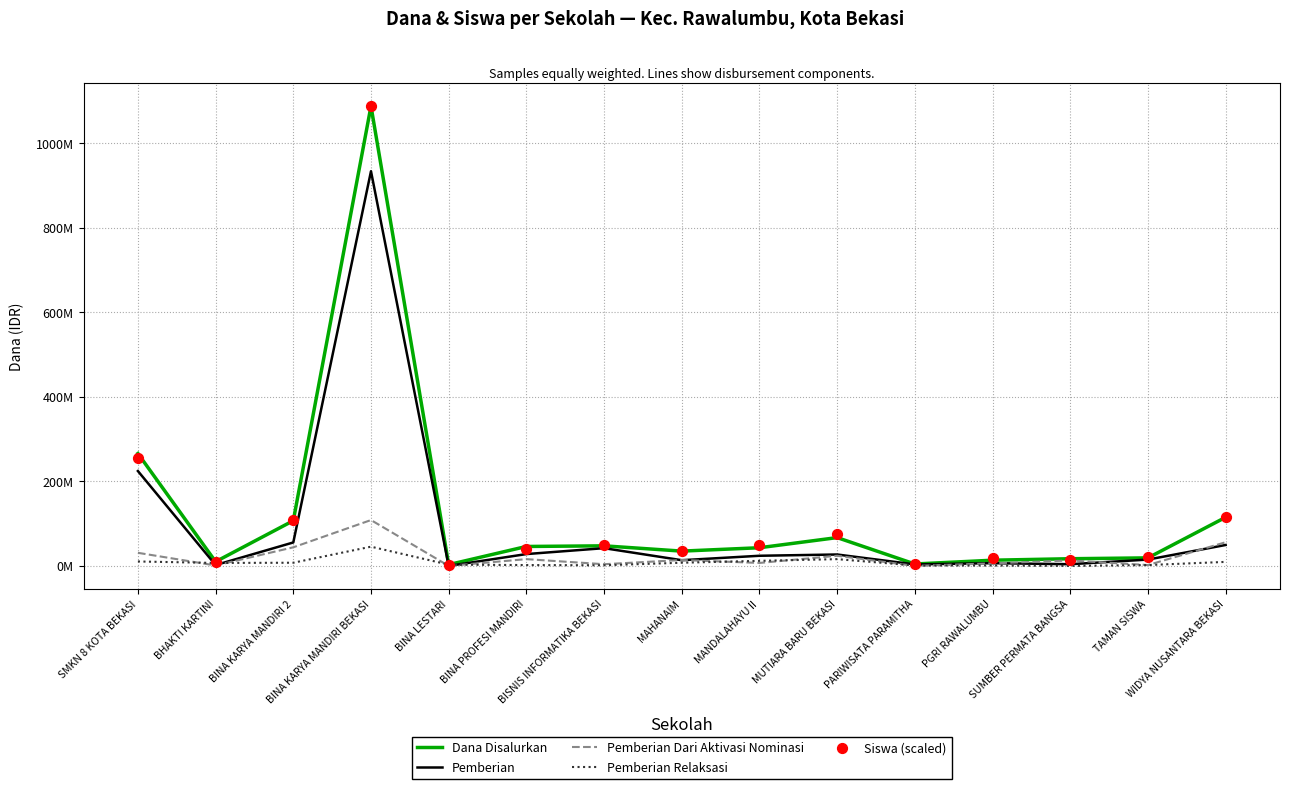

What is the total value across all series at BHAKTI KARTINI?

28881632.7